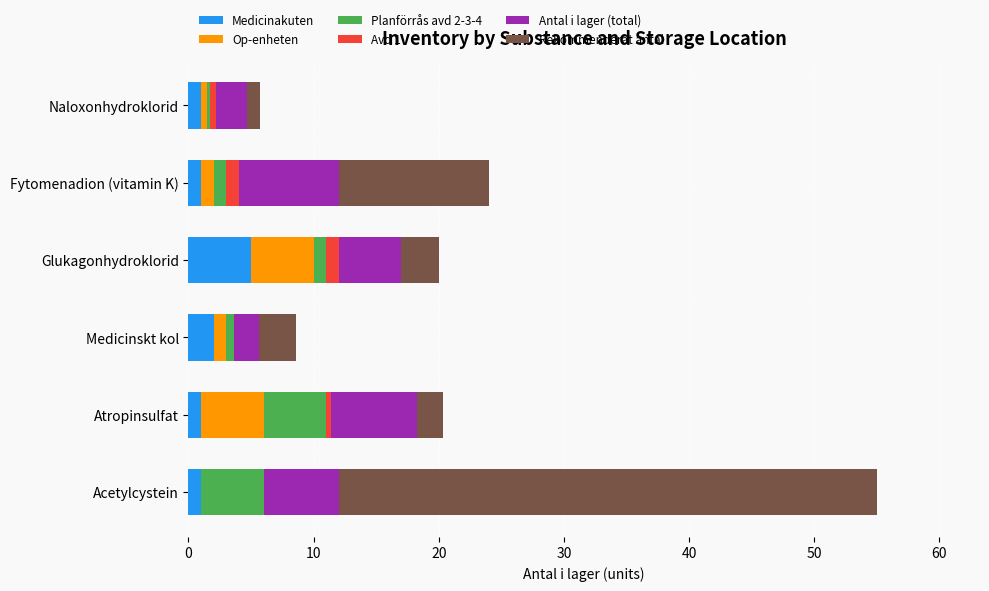

At which category is the sum across all series the highest?

Acetylcystein